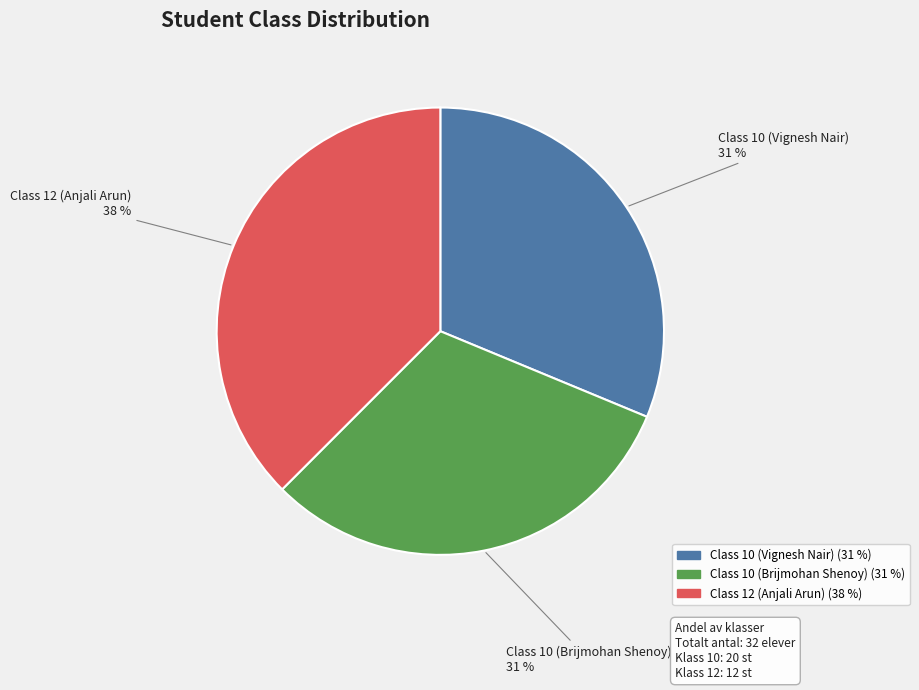

Do Class 12 (Anjali Arun) and Class 10 (Brijmohan Shenoy) together represent more than half of the pie?

Yes